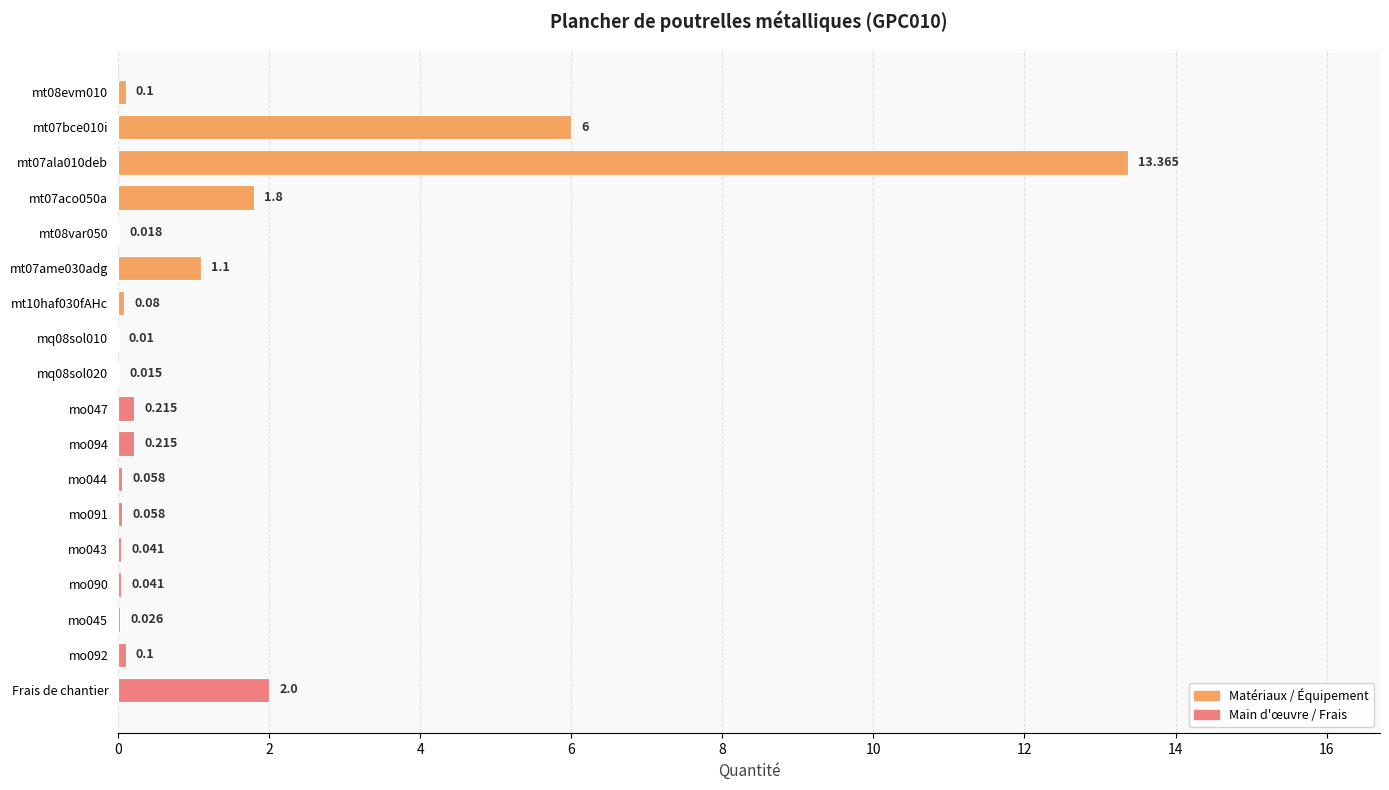

What is the greatest value displayed?

13.4